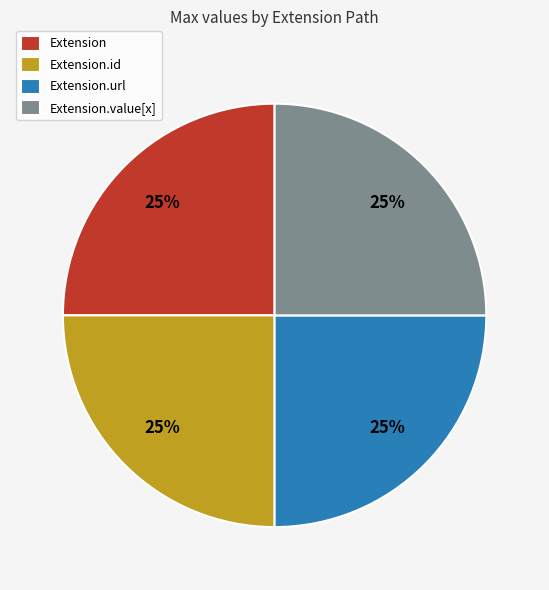

The Extension slice represents 18% of the pie. True or false?

False